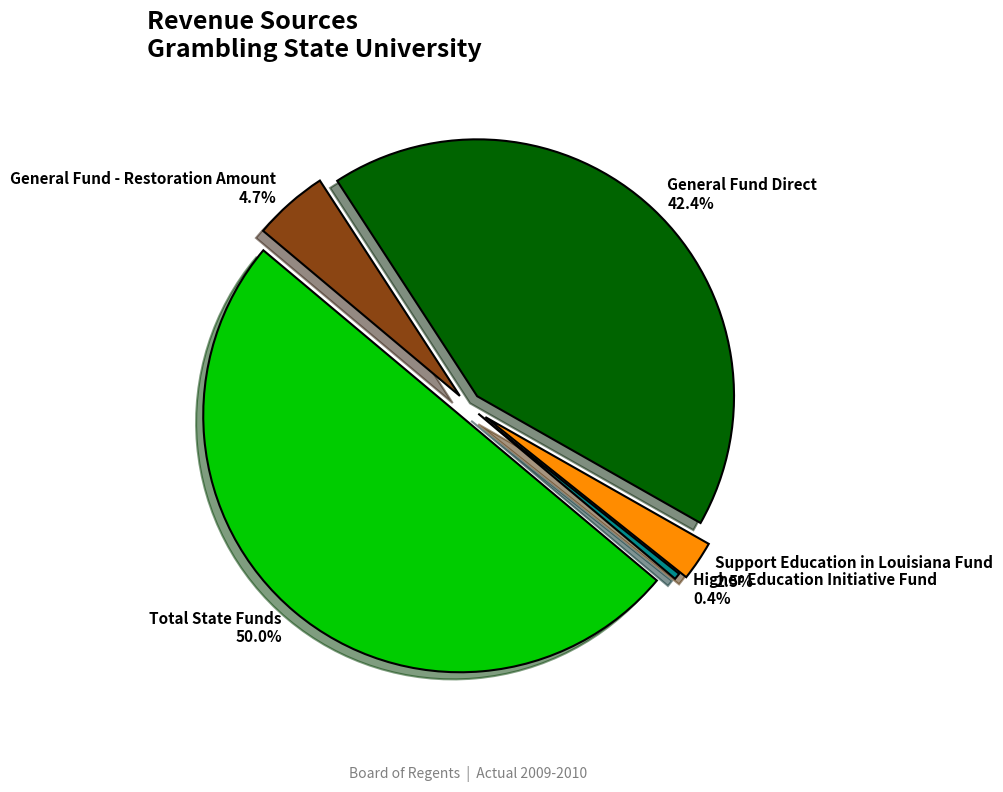

What is the largest slice in the pie chart?

Total State Funds